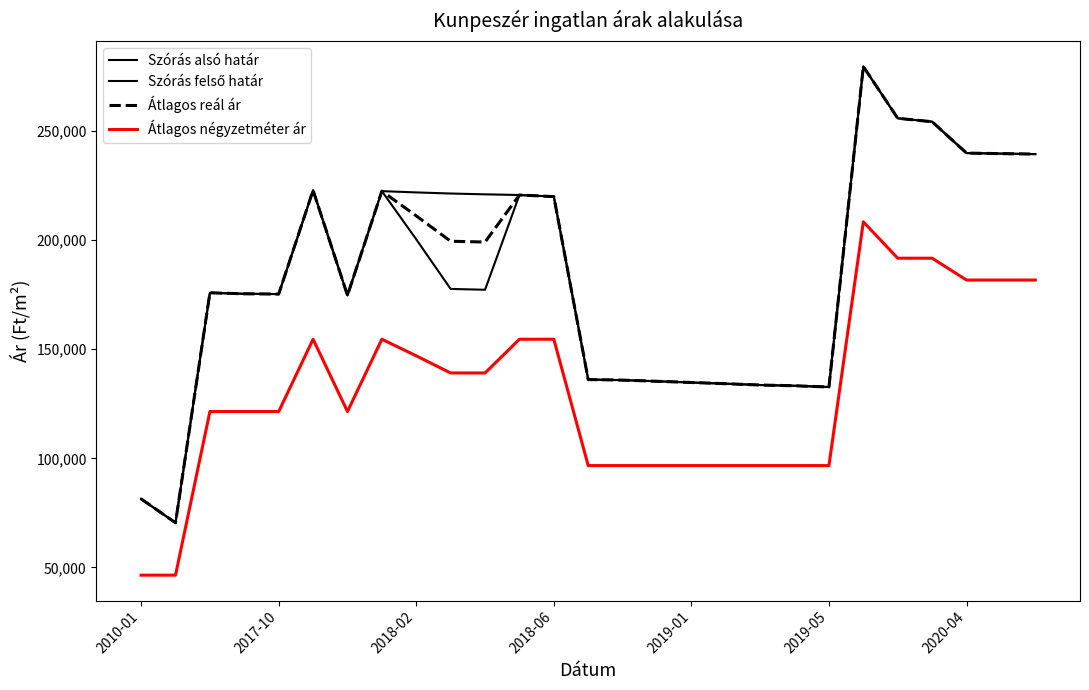

What is the difference between the second highest and minimum values in the Átlagos négyzetméter ár series?

145191